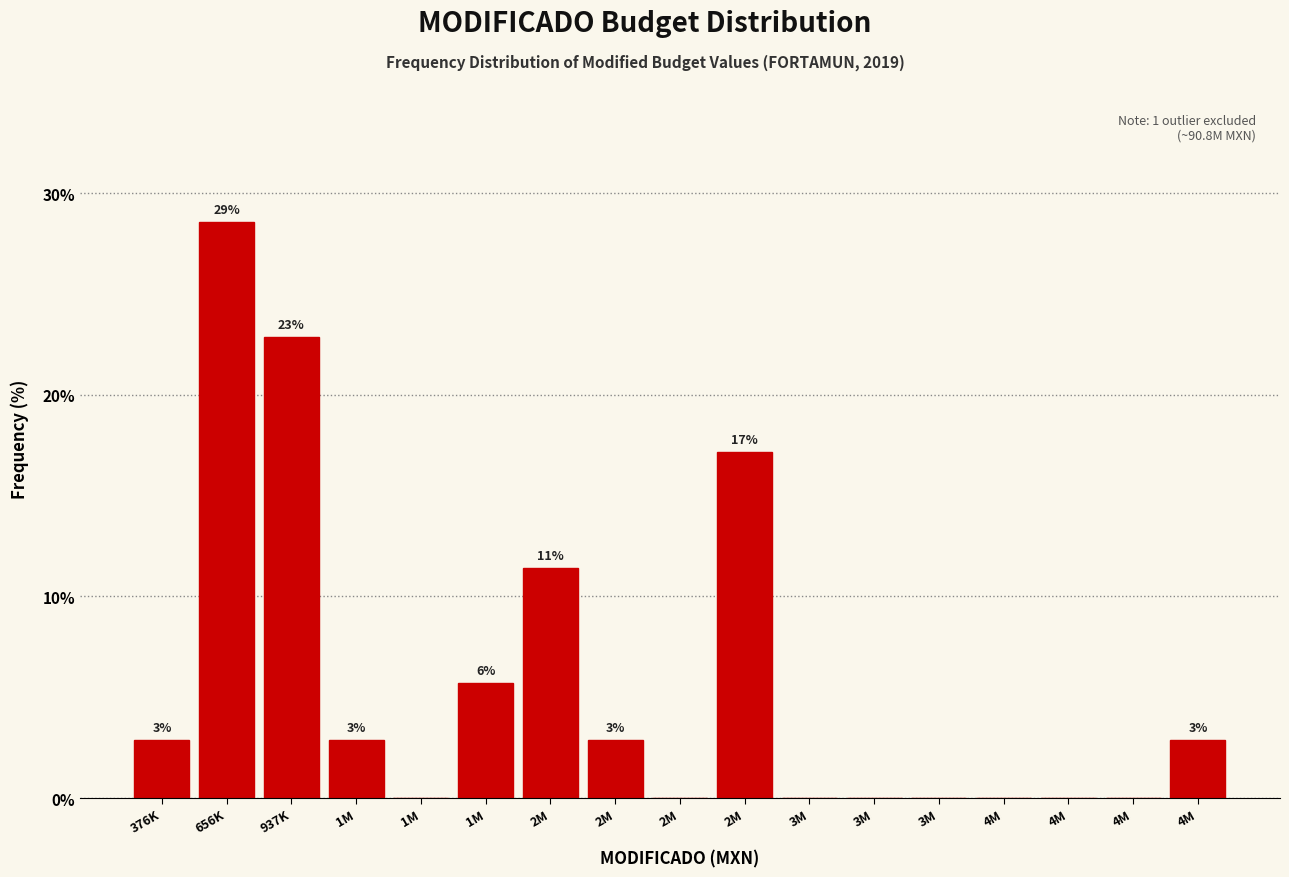

Are the bars horizontal?

No